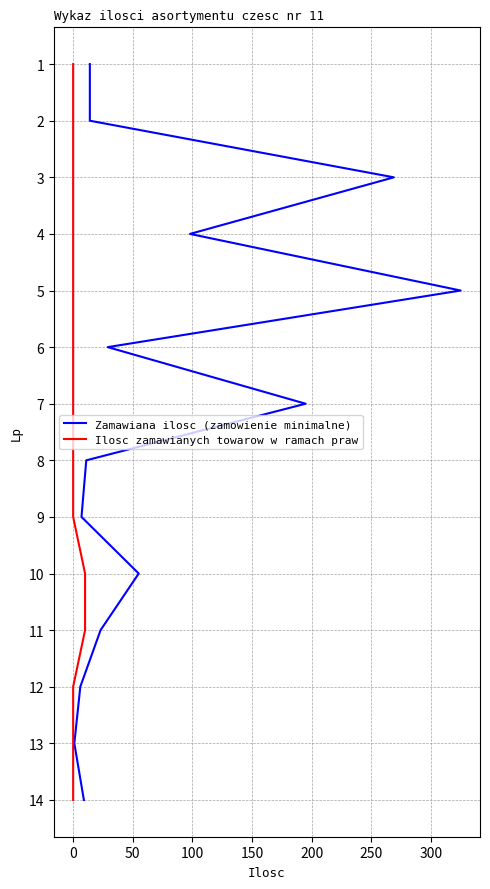

Which has a higher value, 150 or 300?

300